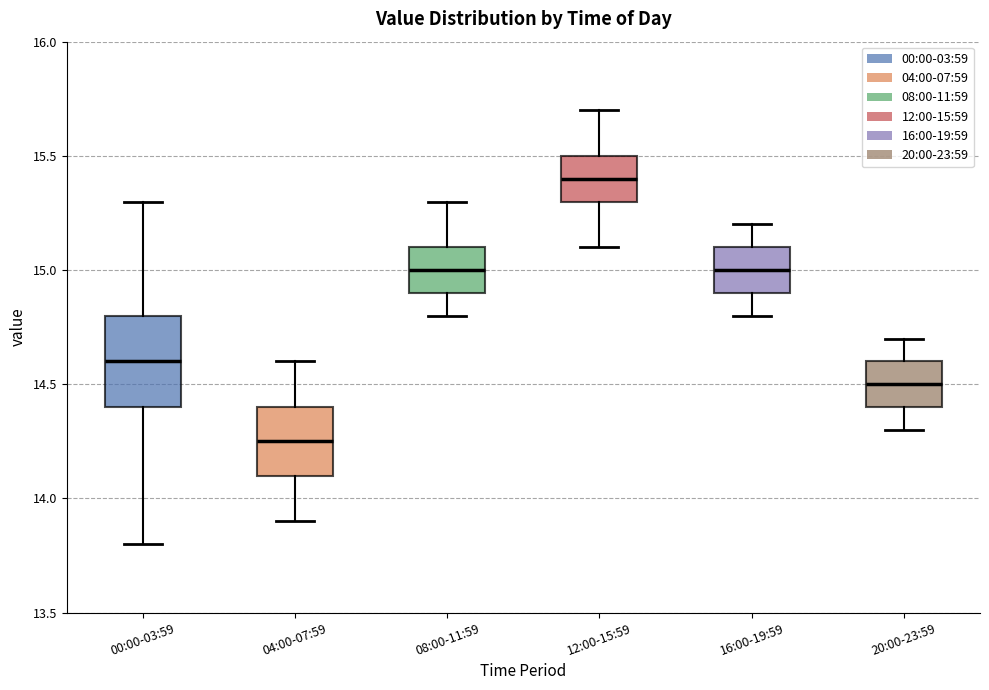

Which box's median line is the highest?

12:00-15:59